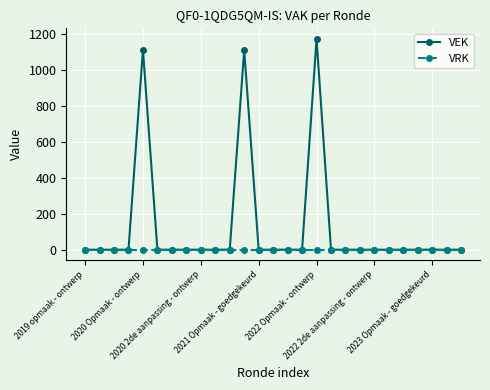

List the series in order of their overall mean, lowest first.

VRK, VEK